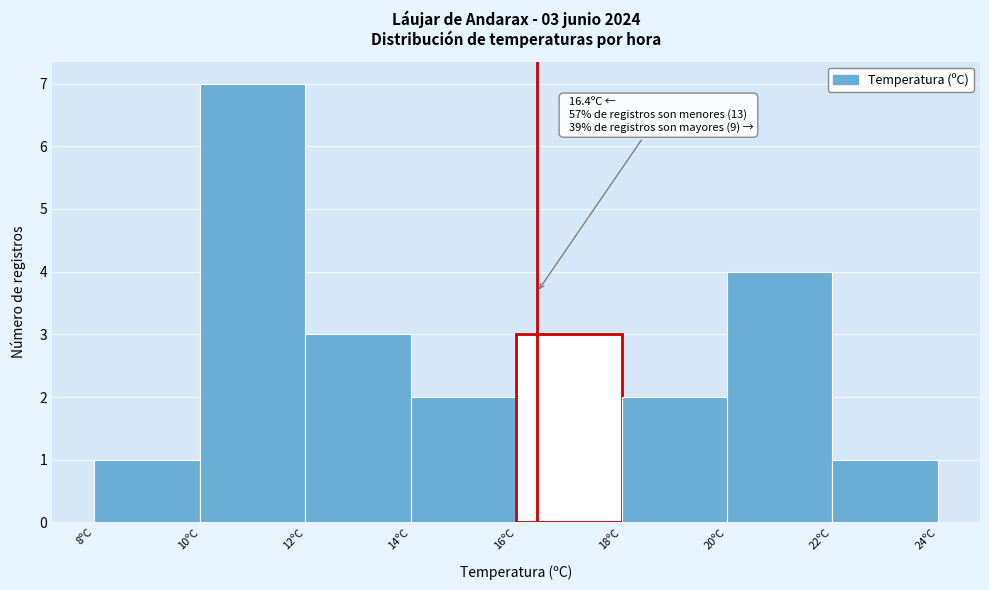

Which range on the x-axis has the tallest bar?

10 to 12